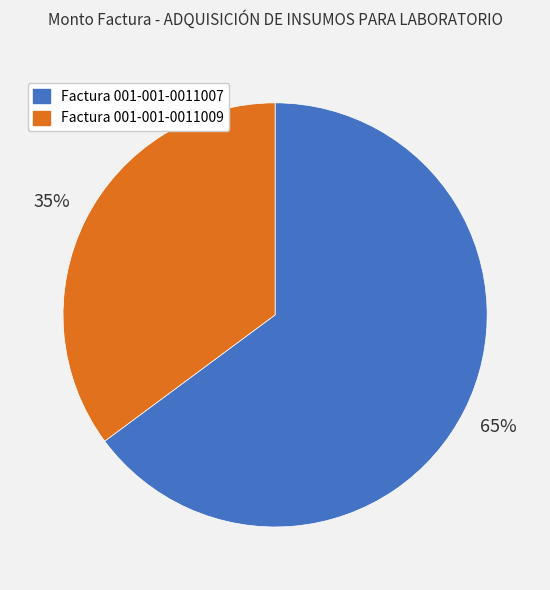

What is the ratio of the value at Factura 001-001-0011009 to the value at Factura 001-001-0011007?

0.5